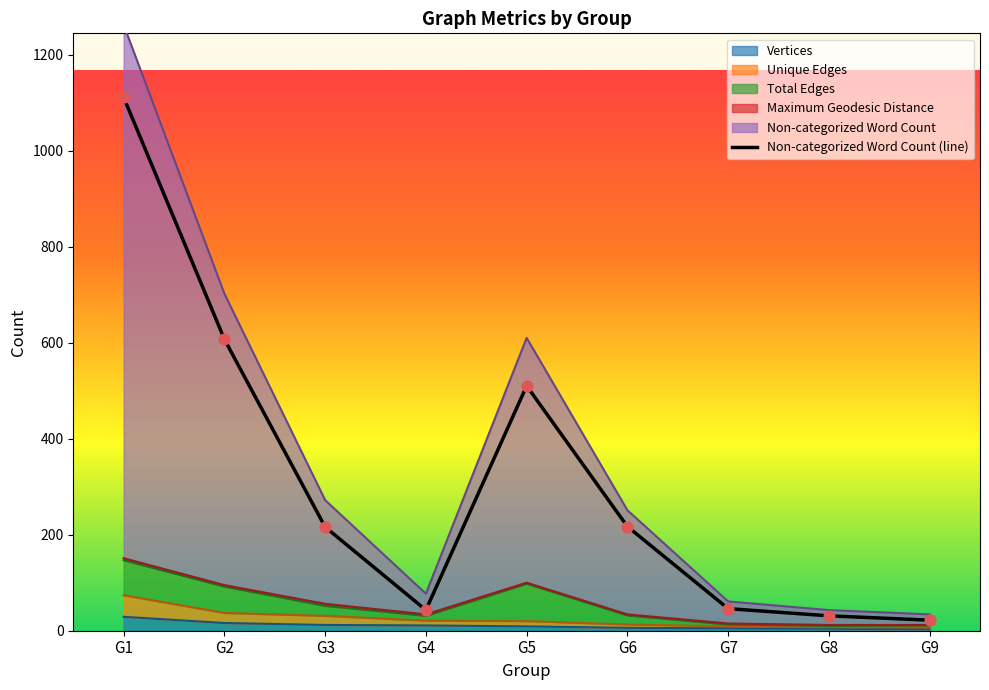

What is the ratio of the value at G5 to the value at G2?

0.8